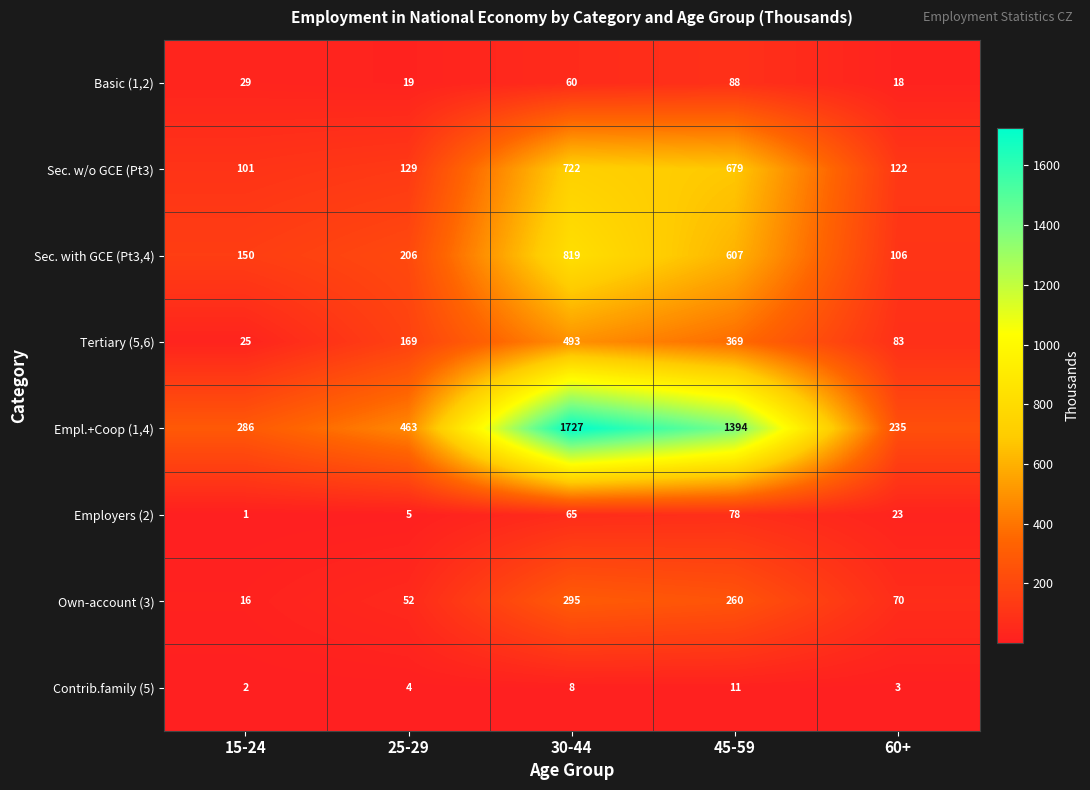

Which series changed the most between 15-24 and 60+?

Tertiary (5,6)